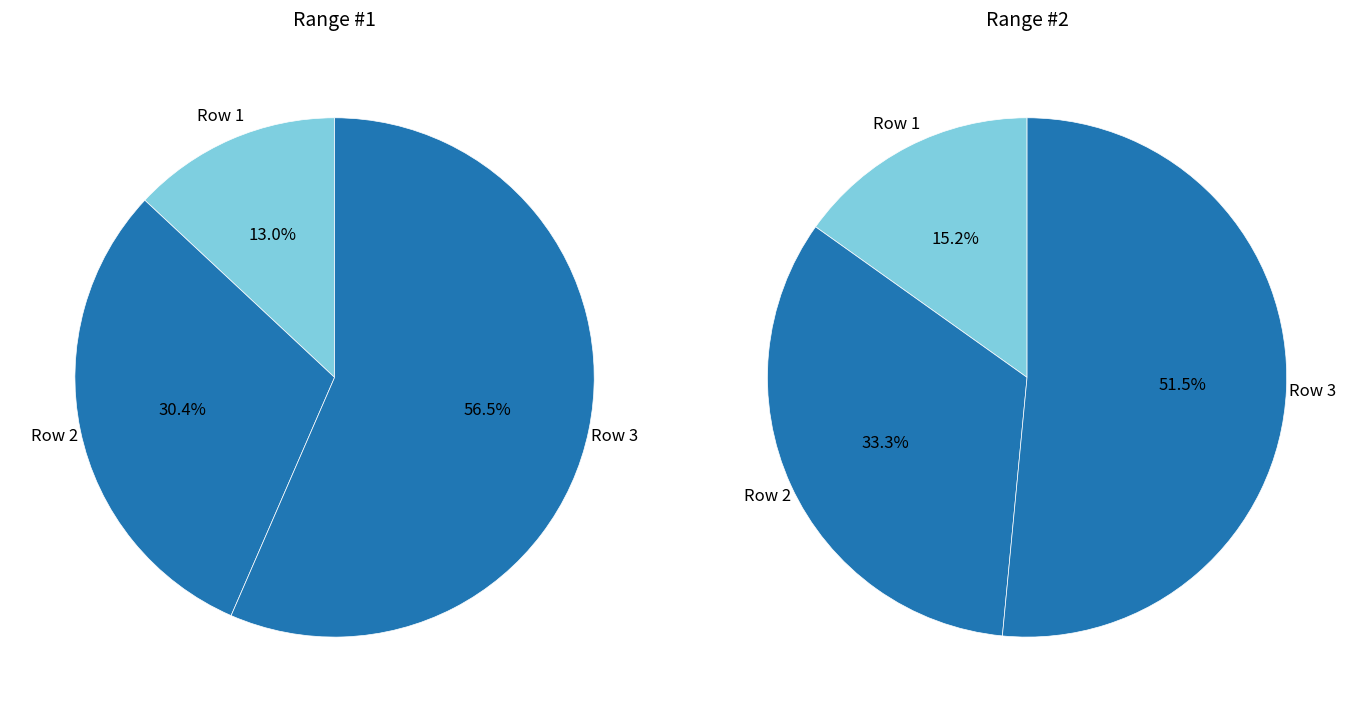

Combined, what portion of the pie is Row 2 and Row 3?

87.0%